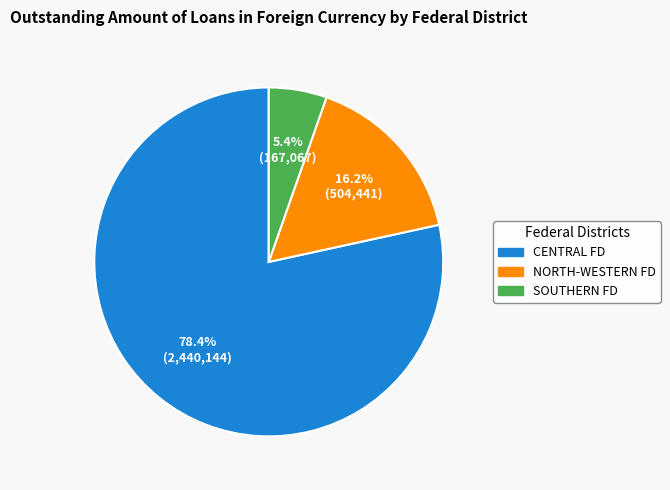

Between SOUTHERN FD and NORTH-WESTERN FD, which is larger?

NORTH-WESTERN FD